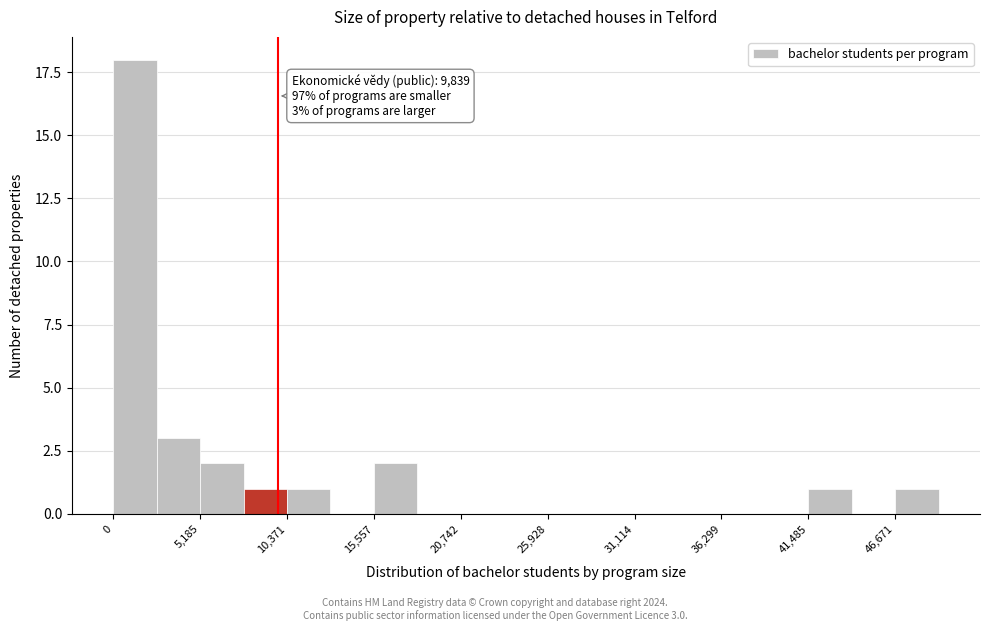

Read against the x-axis, roughly where is the centre of the tallest bar?

1000